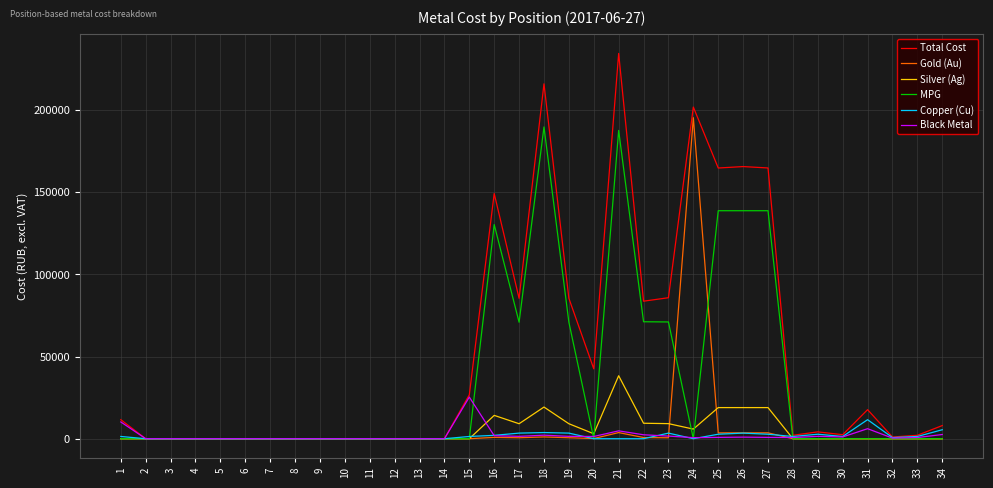

Which series has the widest spread of values?

Total Cost